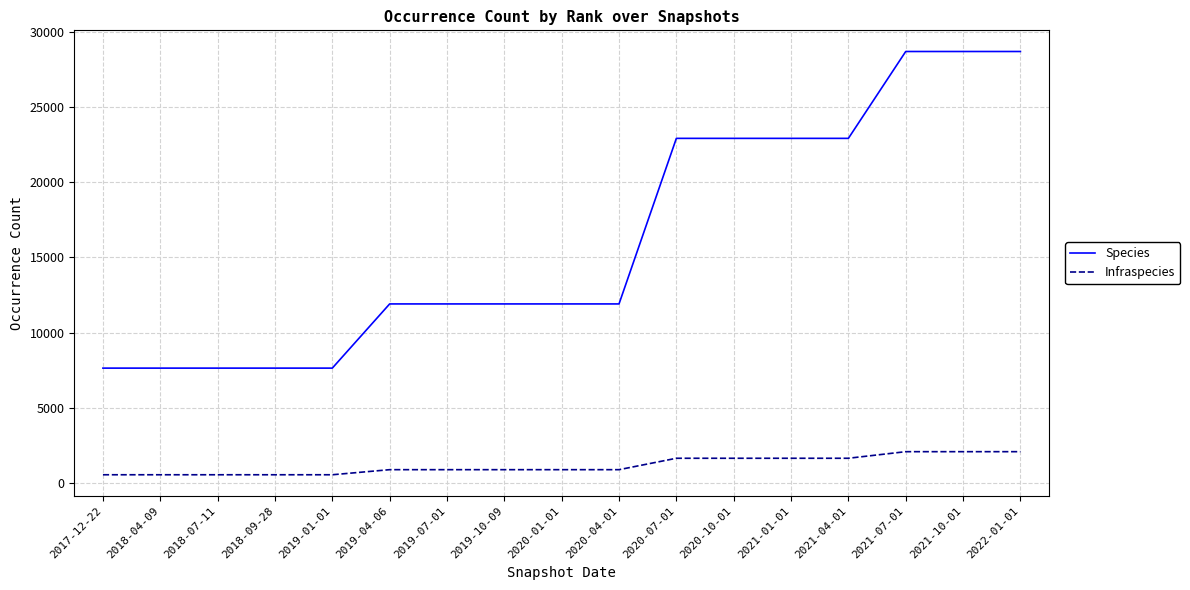

What is the sum of the Species values at 2018-07-11 and 2022-01-01?

36333